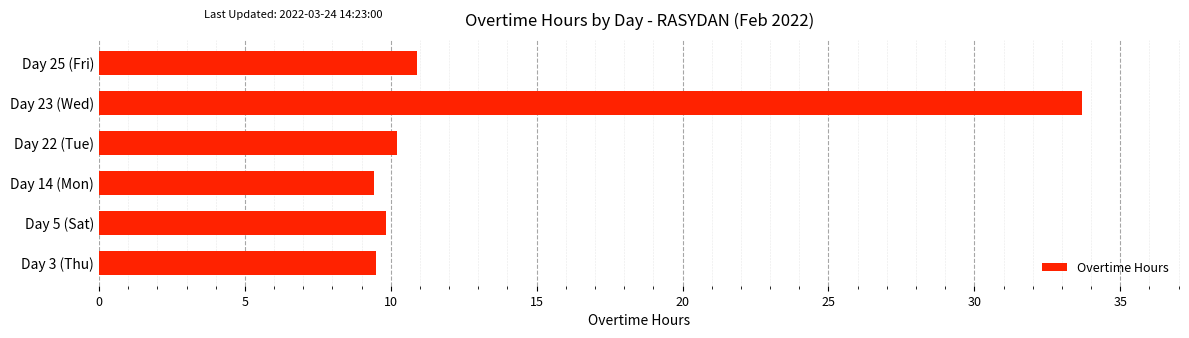

True or false: the data shows 16.8 at Day 3 (Thu).

False